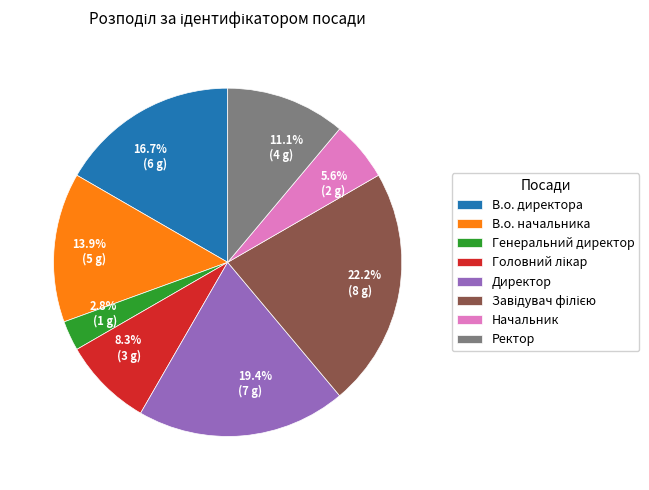

The В.о. директора slice represents 17% of the pie. True or false?

True